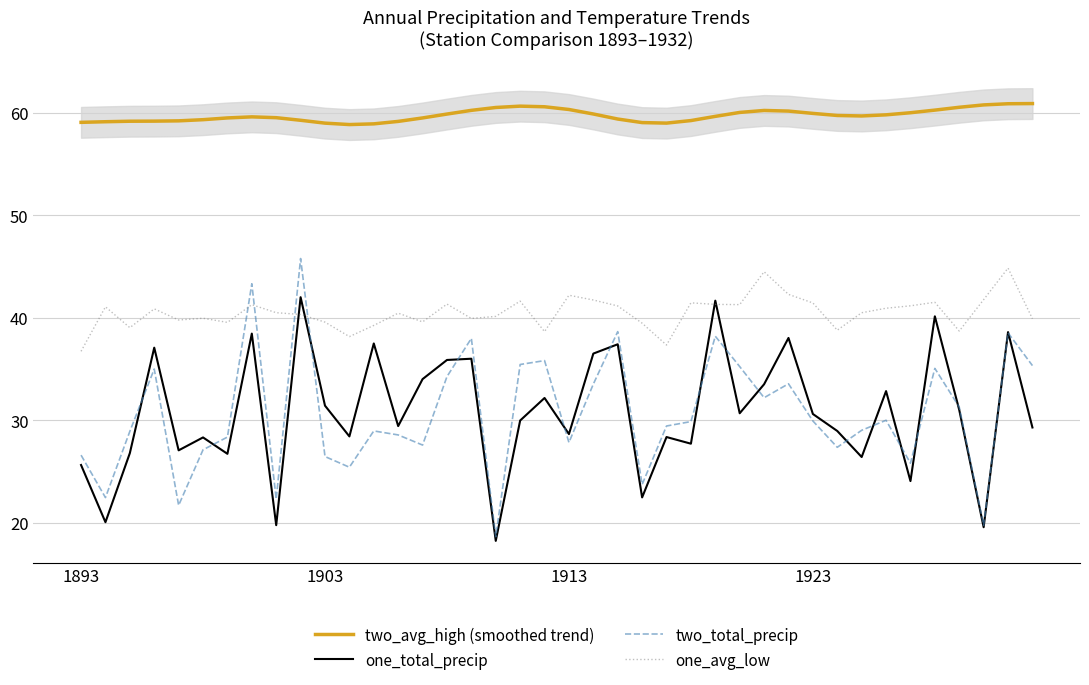

True or false: one_avg_low has a value of 60.6 at 1923.

False